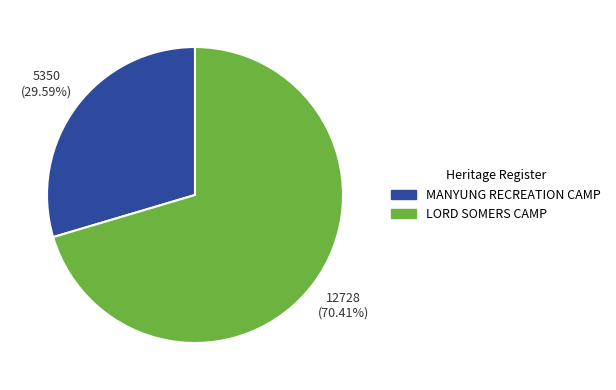

Is it true that LORD SOMERS CAMP is 57% of the pie?

False